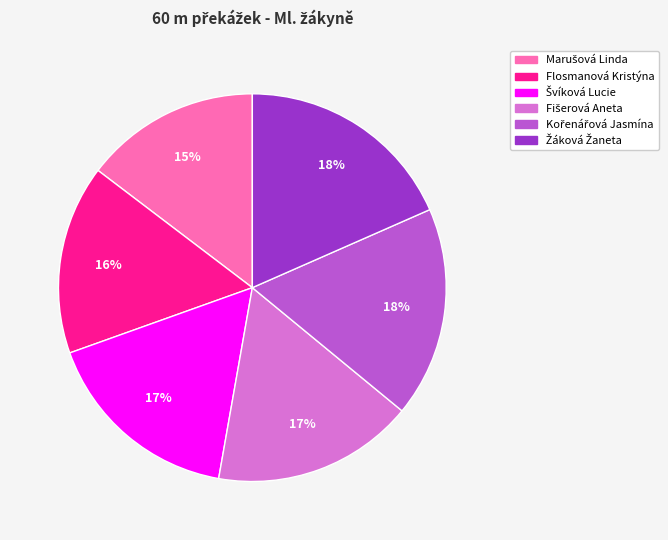

What percentage is the Flosmanová Kristýna slice, to the nearest percent?

16%